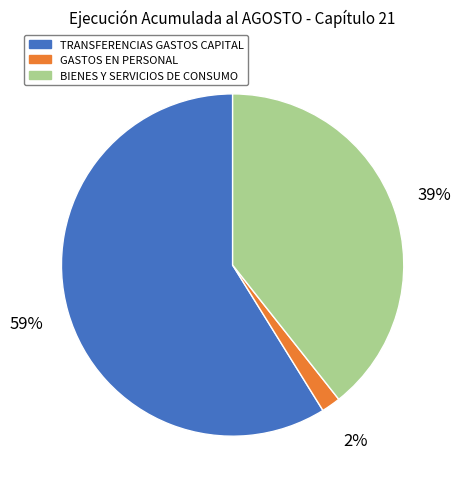

To the nearest percent, what is the average slice percentage?

33%